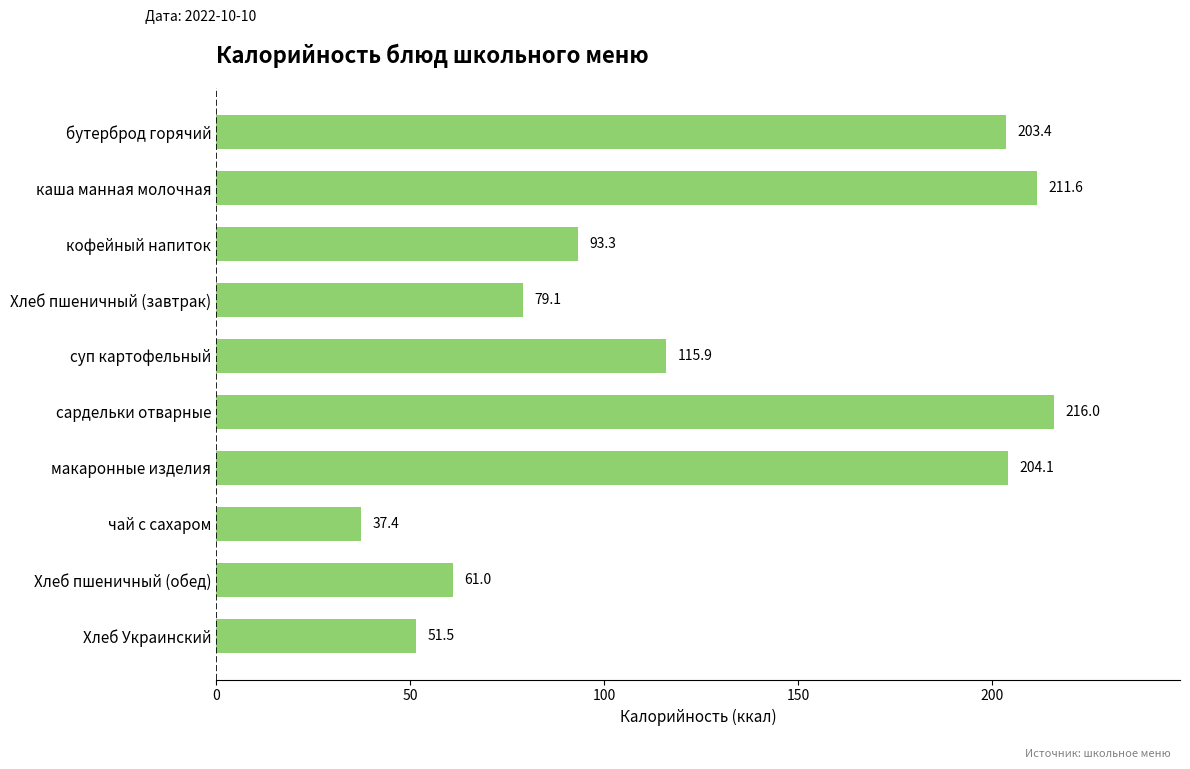

What is the change in value from кофейный напиток to сардельки отварные?

+122.7